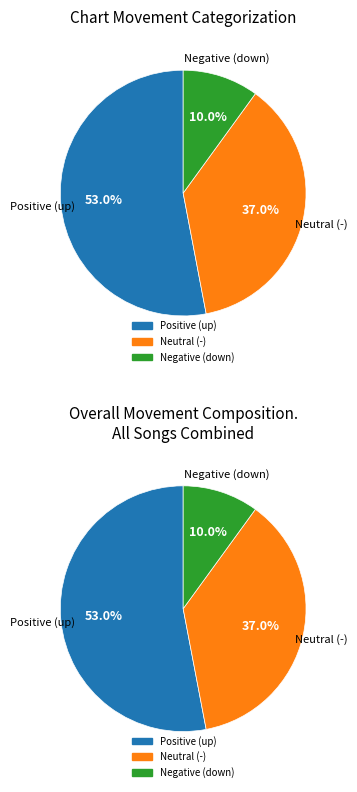

What percentage is NOT represented by up?

47.0%